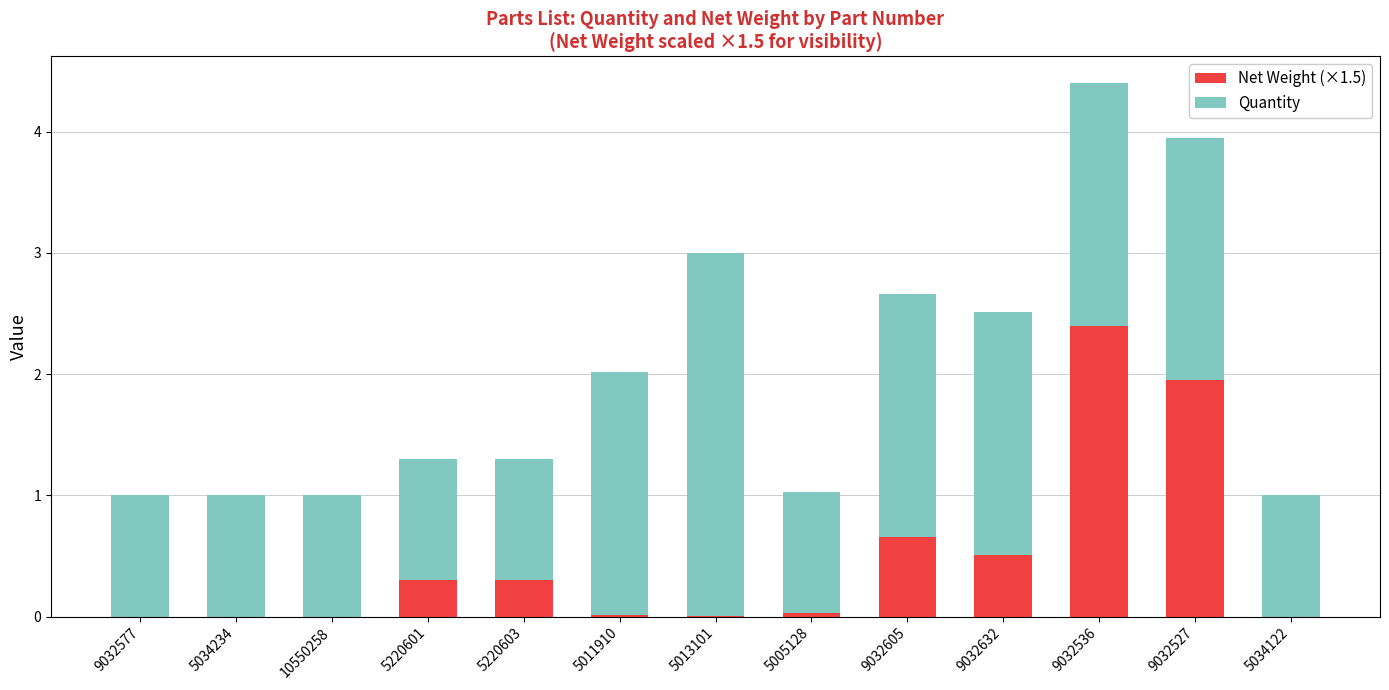

Which category has the highest value in the Net Weight (×1.5) series?

9032536